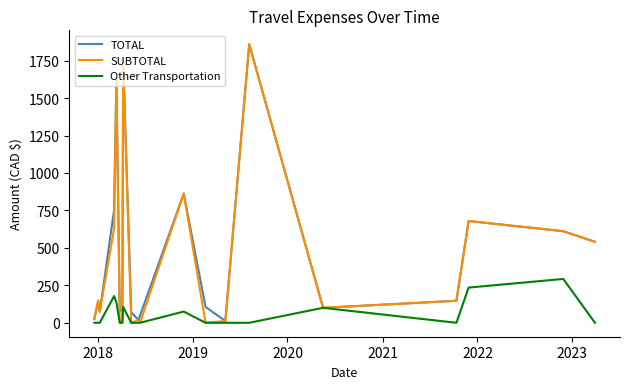

Does the chart display data point markers on the line(s)?

No